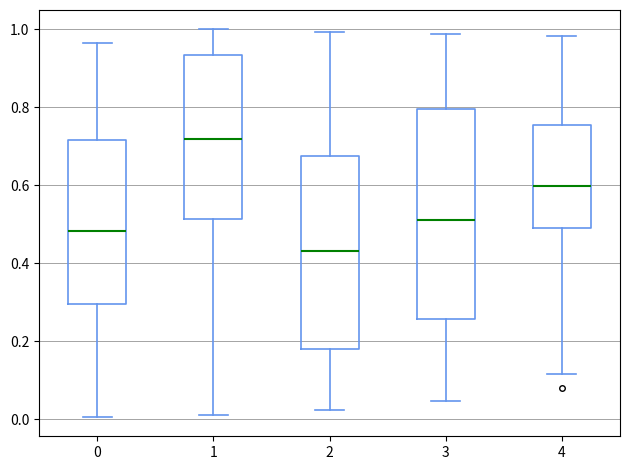

Where is the upper edge of the box at x = 1 on the y-axis? The values are not printed on the chart, so give them approximately, as read against the axis.

0.94